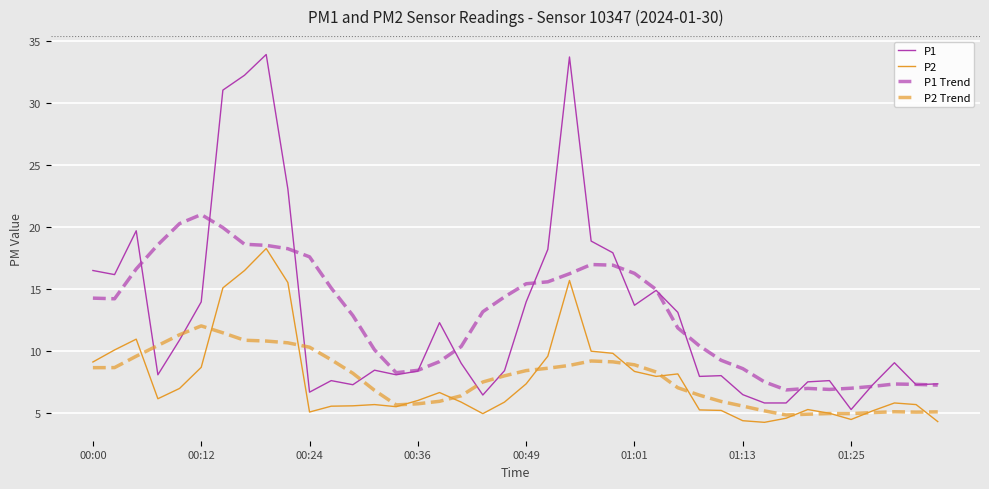

What is the difference between the maximum and minimum values in the P1 series?

28.6